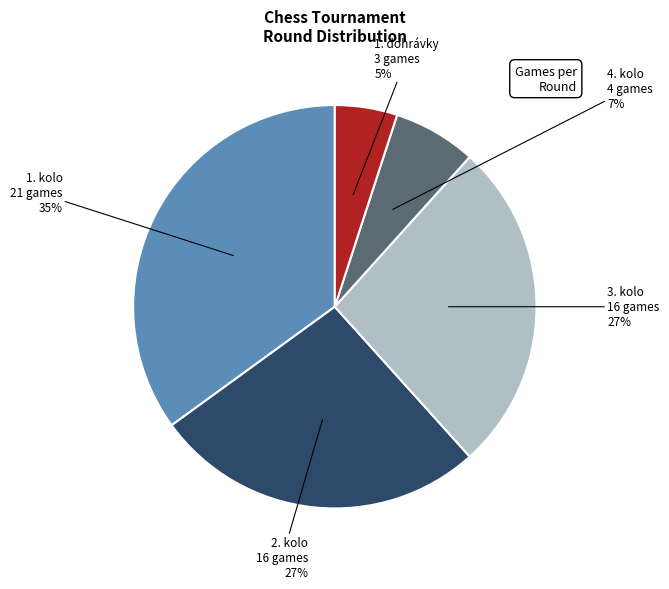

Count the number of slices in the pie.

5